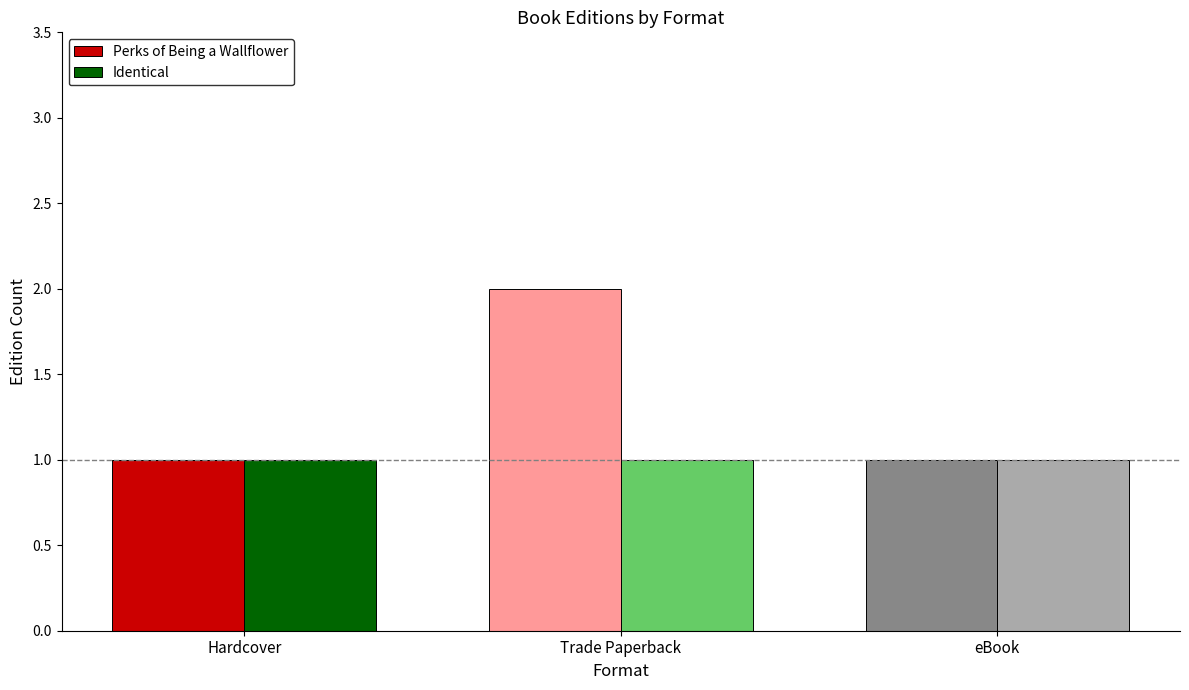

How many bars are there in each group?

2